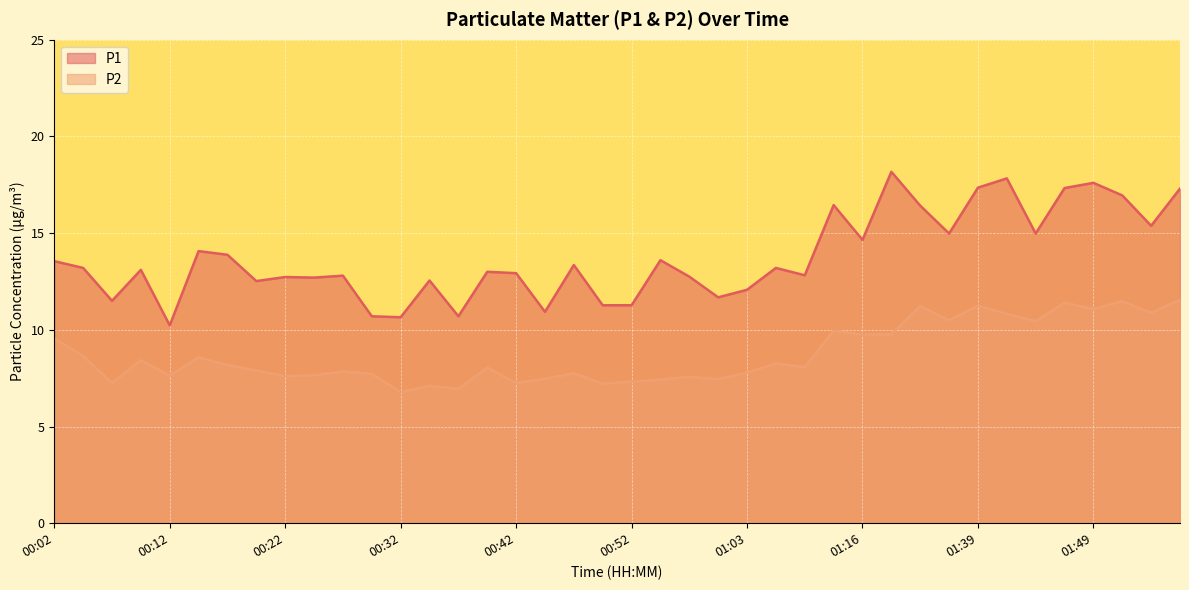

What are all the series names shown in the legend?

P1, P2